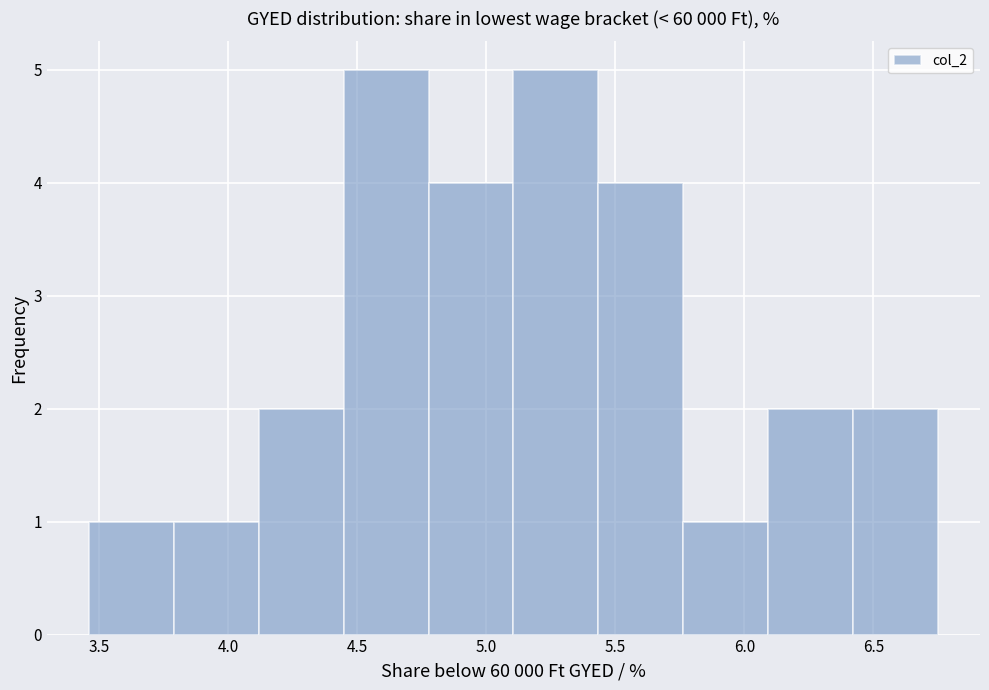

How tall is the bar that spans 4.45 to 4.80 on the x-axis? Neither the bar edges nor the heights are printed on the chart, so give them approximately, as read against the axes.

5